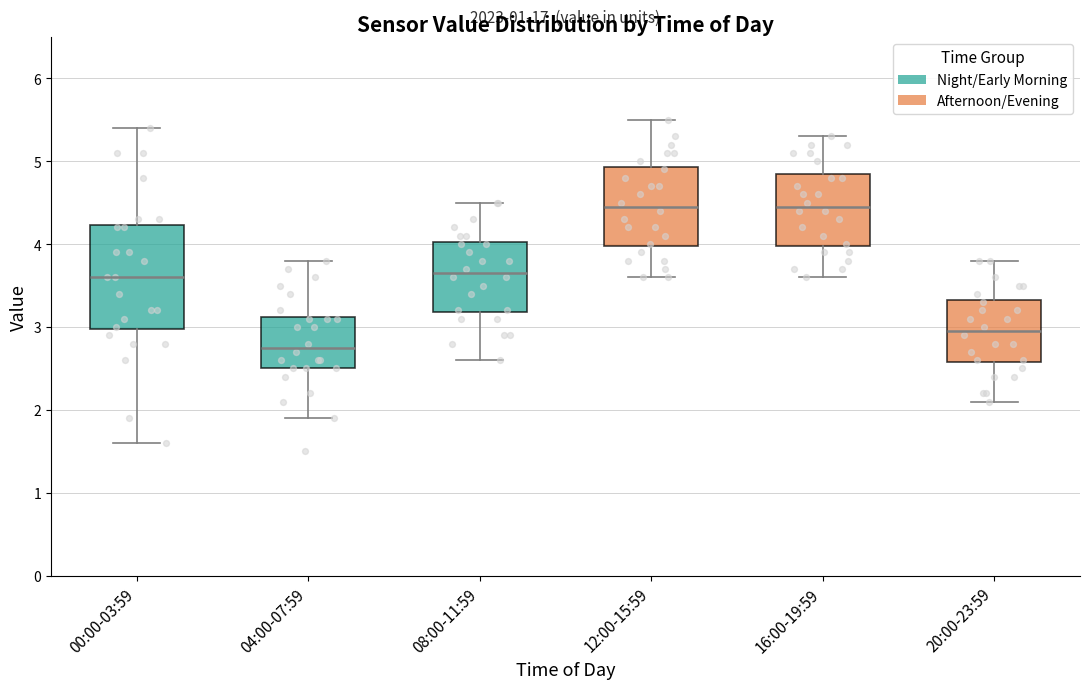

Reading left to right, read every box against the y-axis: the position of its median line, the range the box covers, and the ends of its whiskers. The values are not printed on the chart, so give them approximately, as read against the axis.

00:00-03:59: median 3.6, box 3.0 to 4.2, whiskers 1.6 to 5.4
04:00-07:59: median 2.8, box 2.5 to 3.1, whiskers 1.9 to 3.8
08:00-11:59: median 3.7, box 3.2 to 4.0, whiskers 2.6 to 4.5
12:00-15:59: median 4.5, box 4.0 to 4.9, whiskers 3.6 to 5.5
16:00-19:59: median 4.5, box 4.0 to 4.9, whiskers 3.6 to 5.3
20:00-23:59: median 3.0, box 2.6 to 3.3, whiskers 2.1 to 3.8